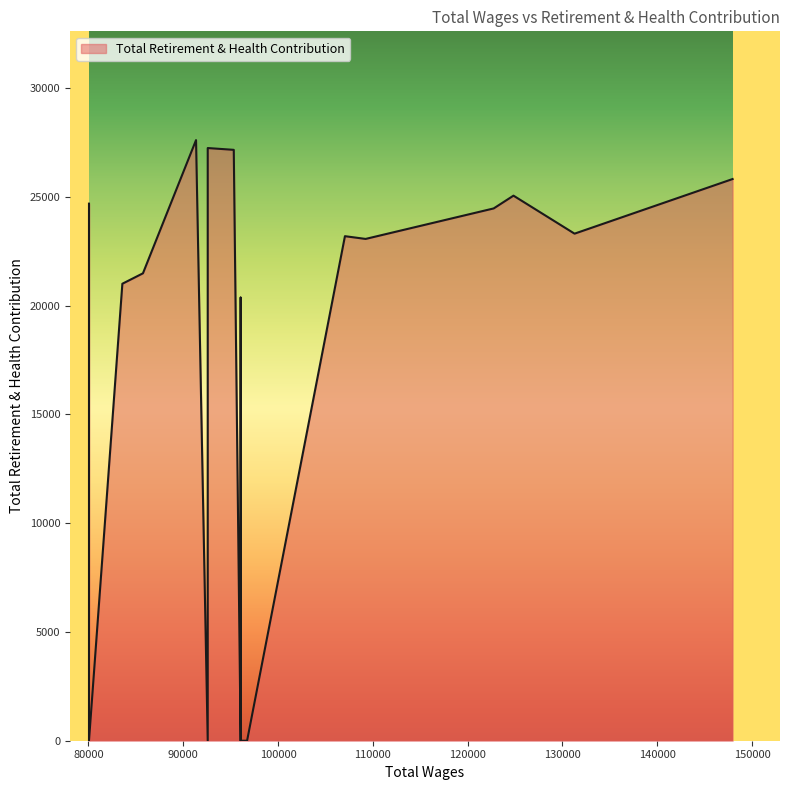

How many interior local peaks (higher than both neighbors) does the data have?

6